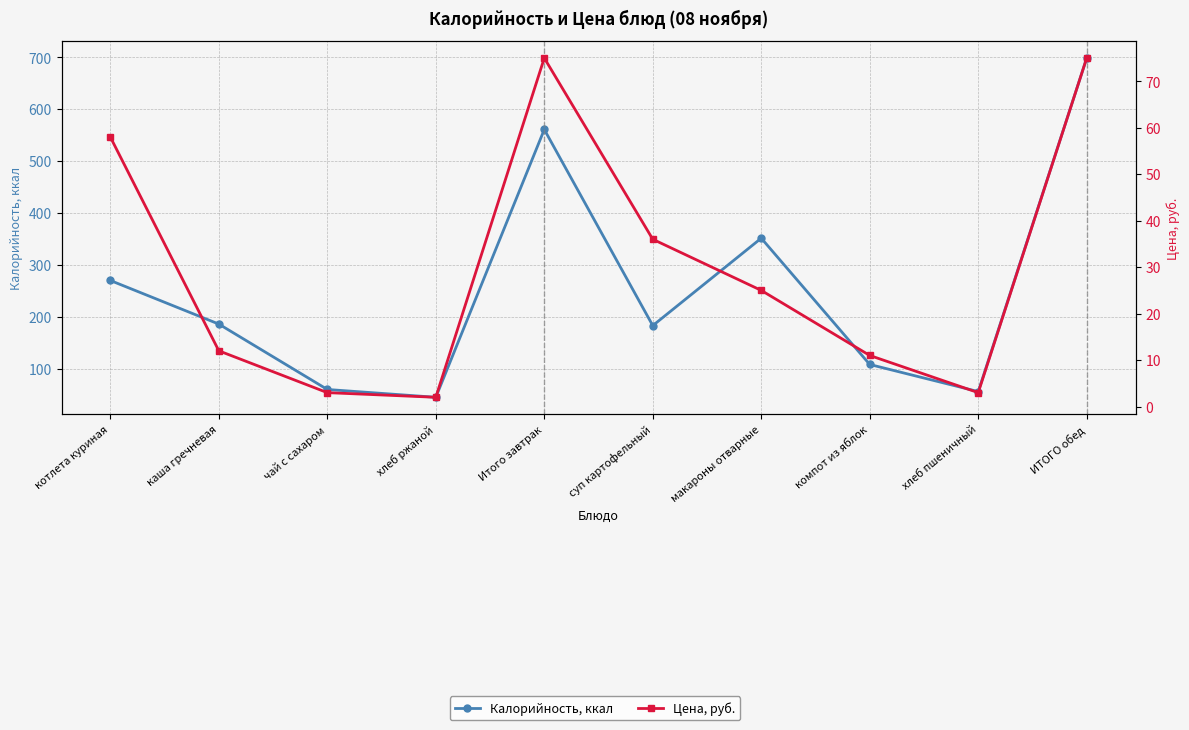

What is the label of the 9th point from the right?

каша гречневая